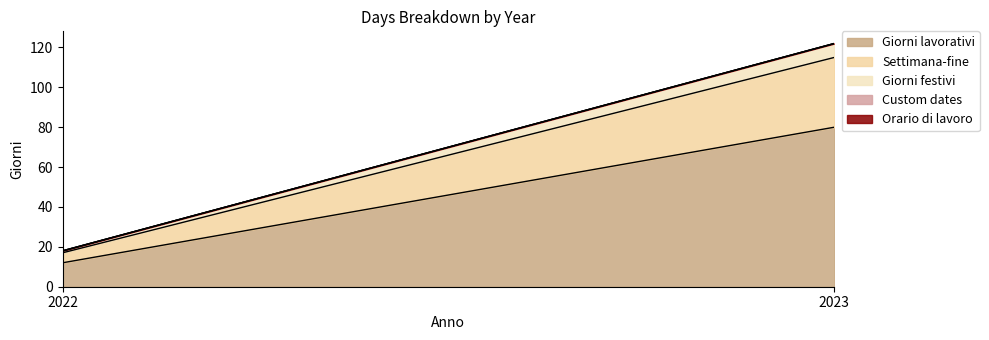

What is the sum of all Giorni lavorativi values?

92